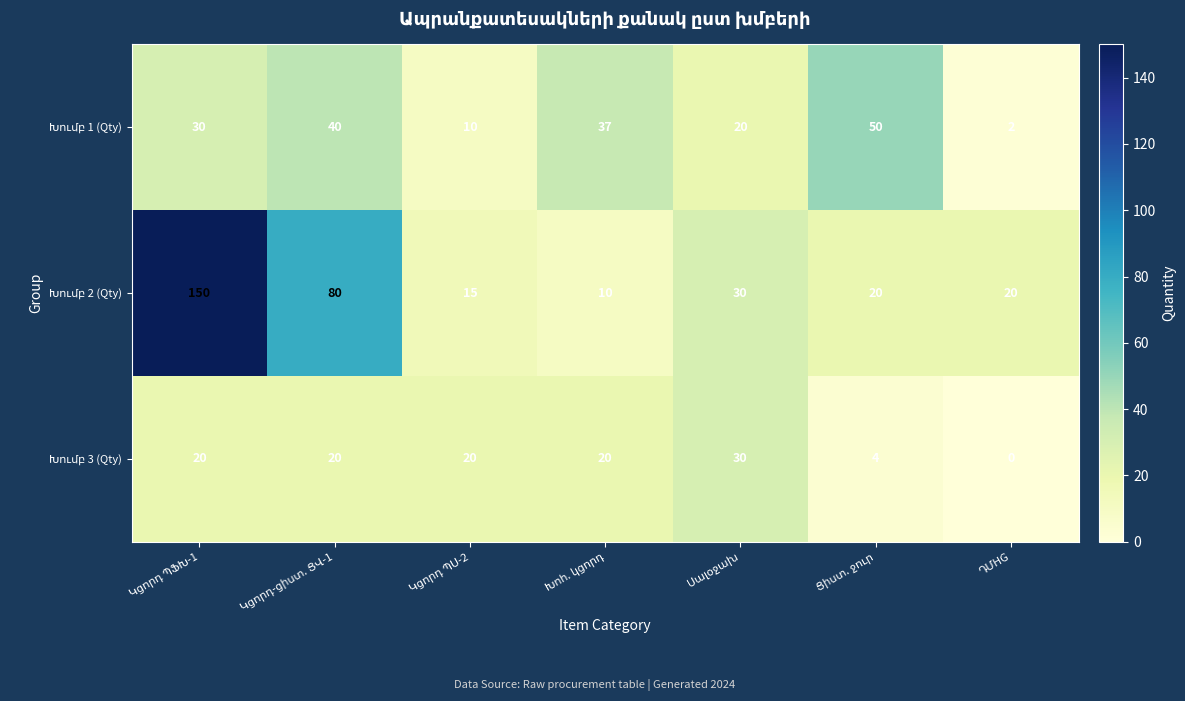

What is the greatest value displayed?

150